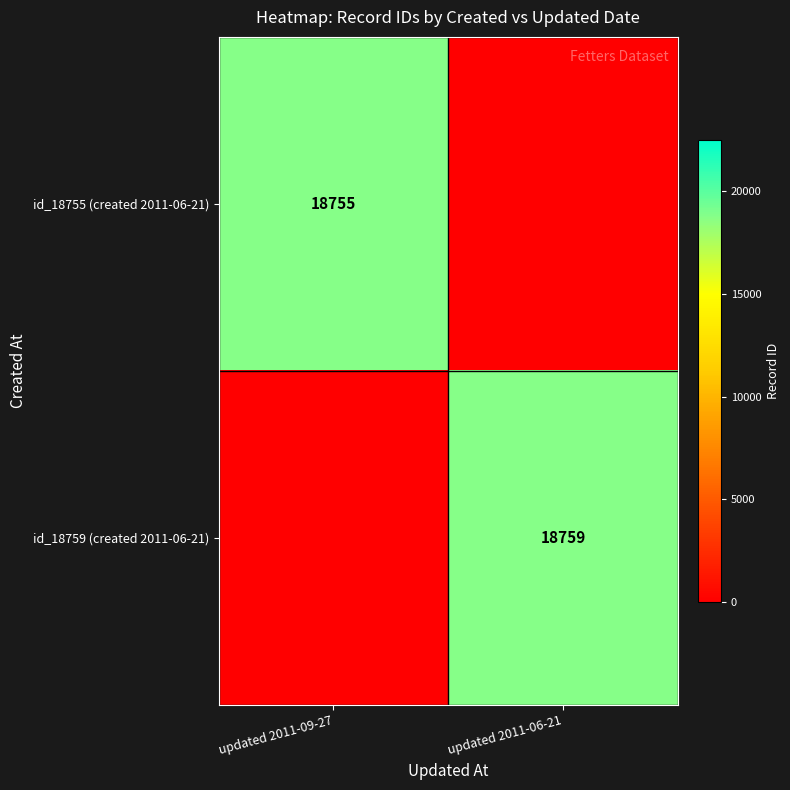

True or false: id_18755 (created 2011-06-21) has a value of 18755 at updated 2011-09-27.

True